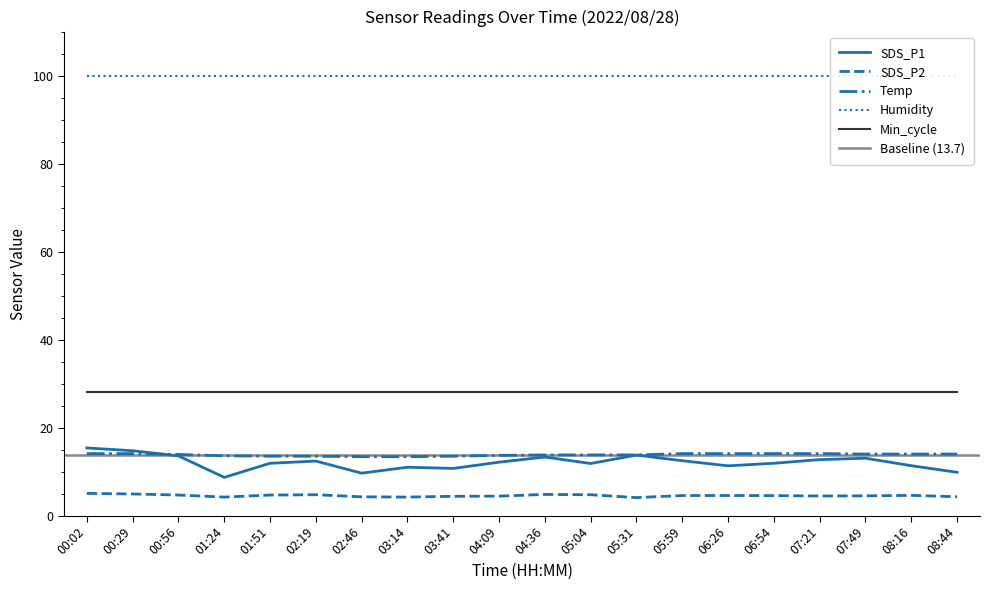

Does the chart display data point markers on the line(s)?

No